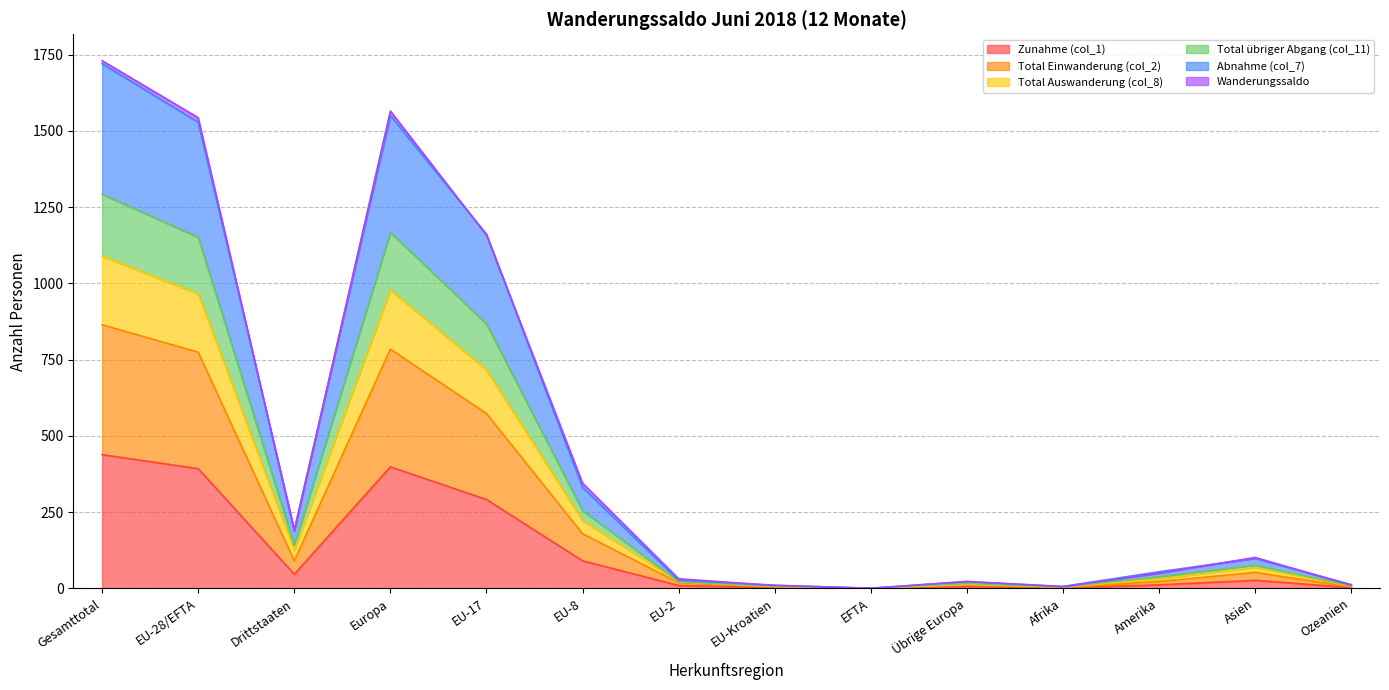

True or false: Total Einwanderung (col_2) and Zunahme (col_1) cross at least once.

False